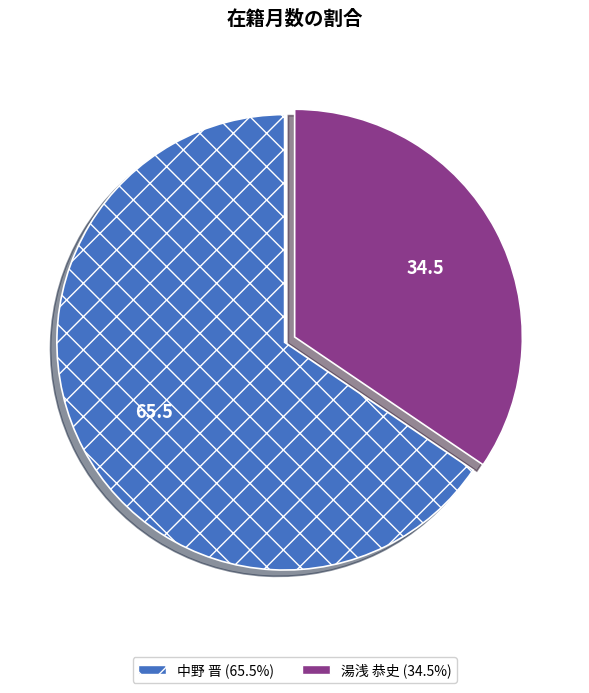

Which has a higher value, 中野 晋 or 湯浅 恭史?

中野 晋